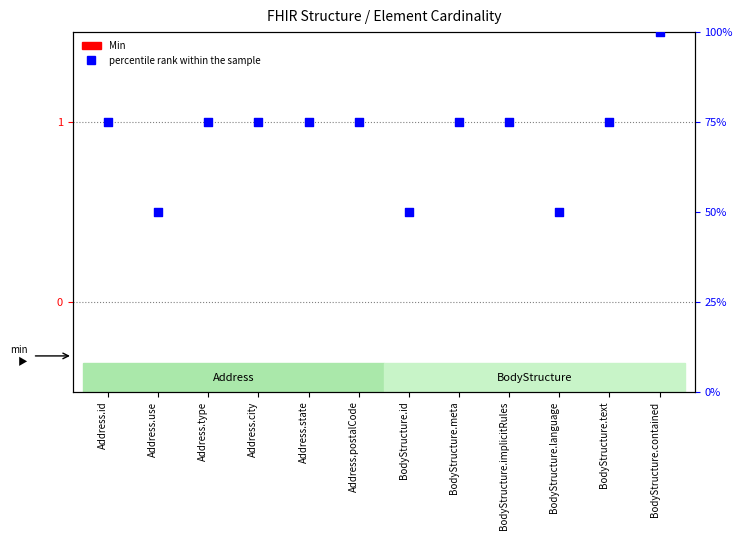

What are all the series names shown in the legend?

Min, percentile rank within the sample